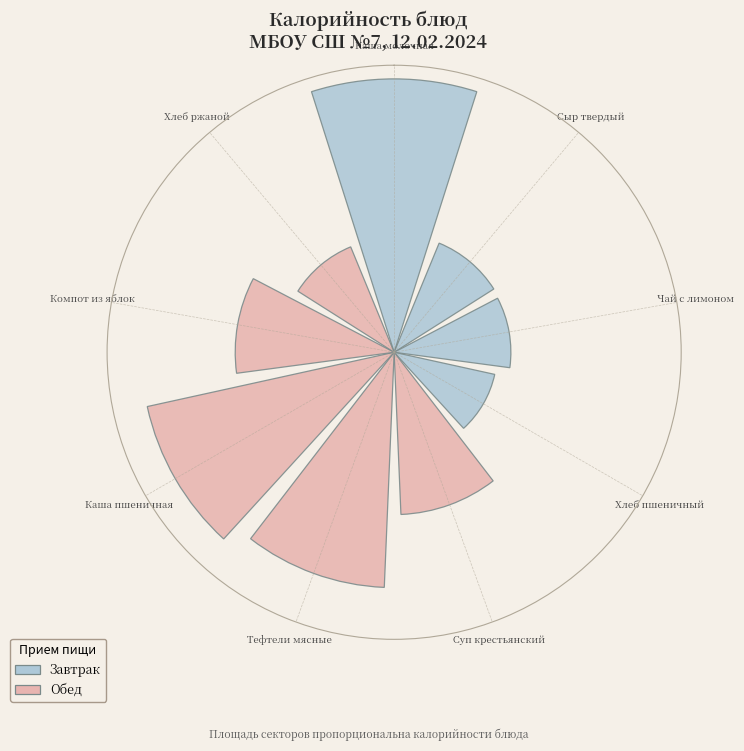

Does the chart contain any negative values?

No